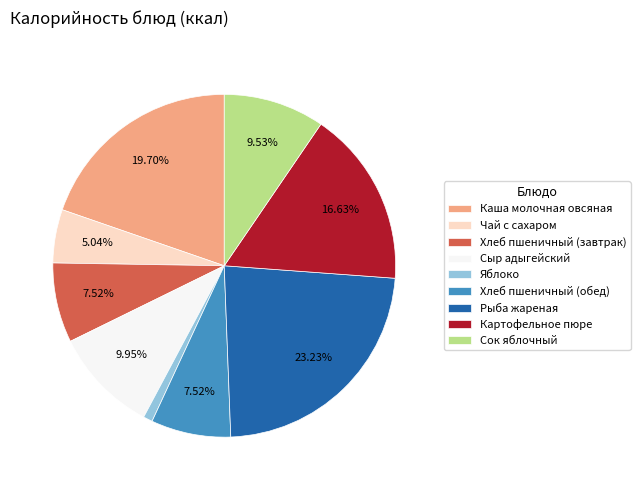

To the nearest percent, what is the average slice percentage?

11%